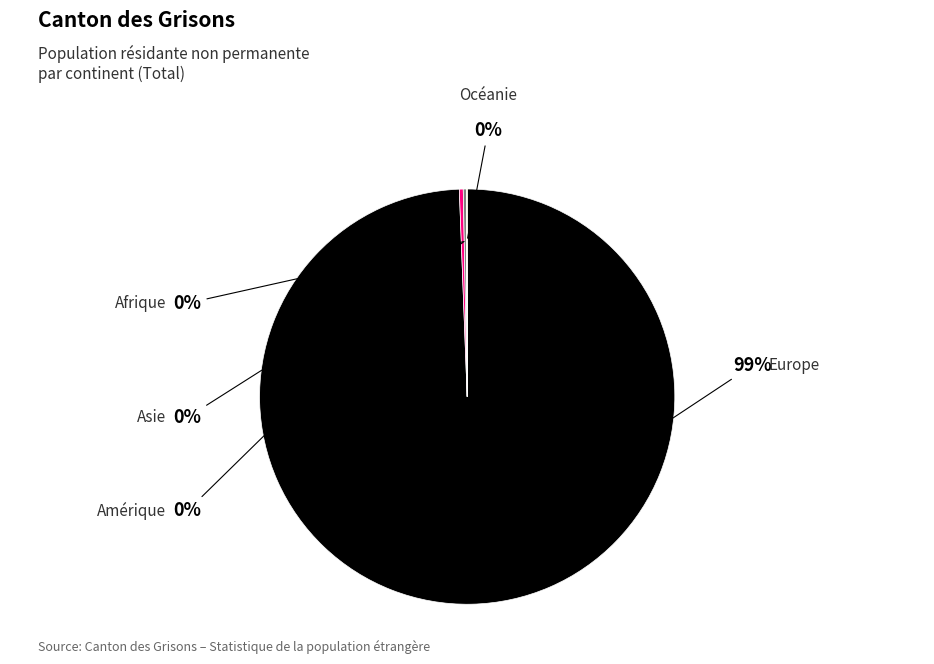

To the nearest percent, what is the average slice percentage?

20%